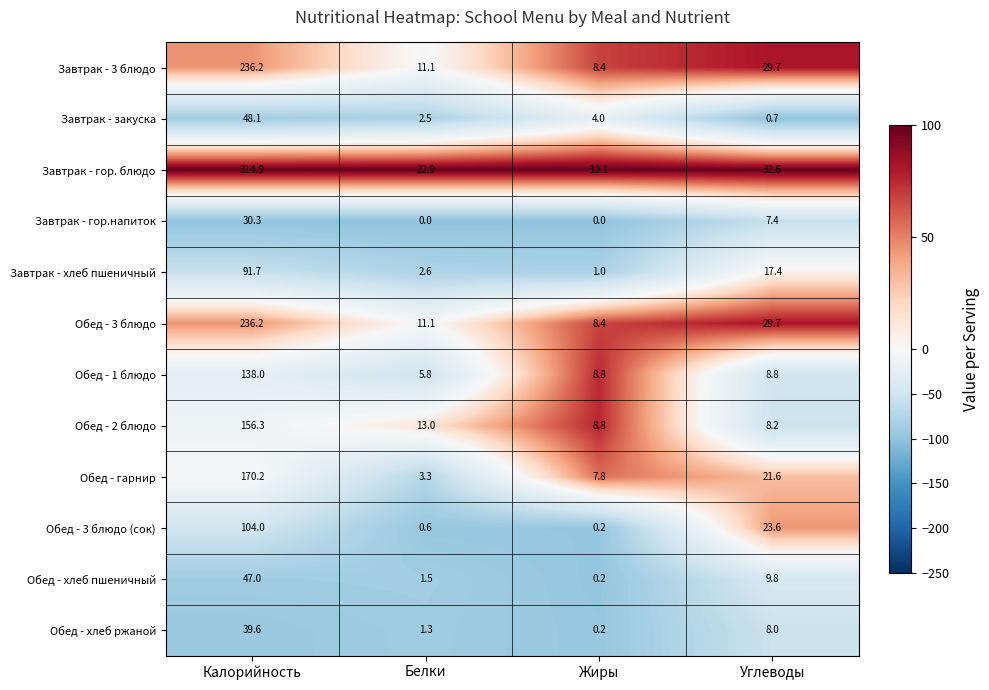

How many categories are shown in the chart?

4